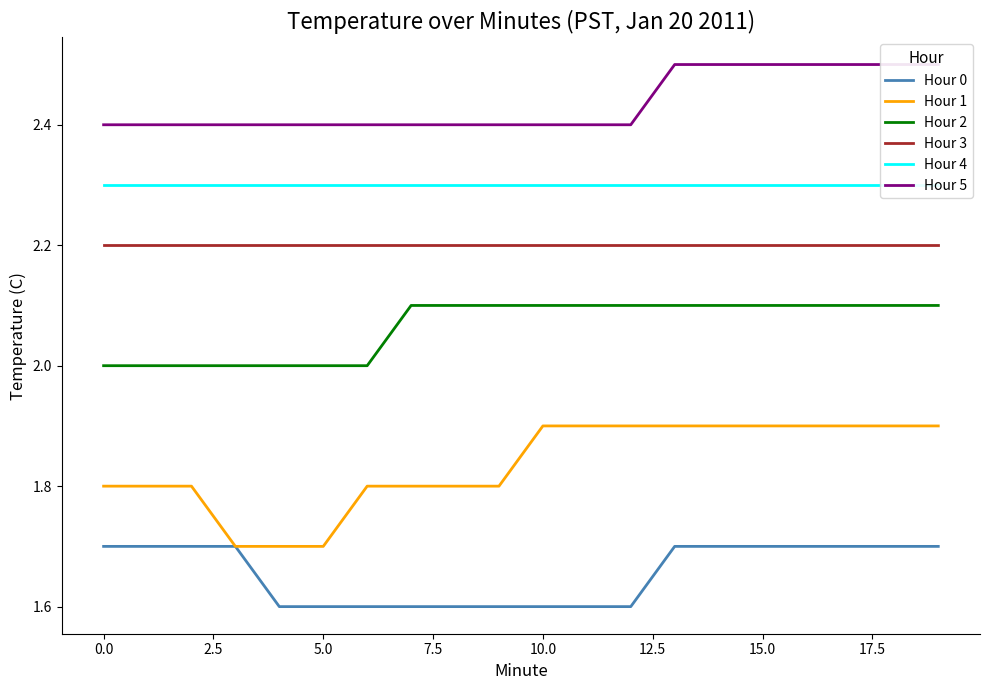

Does the chart have visible grid lines?

No